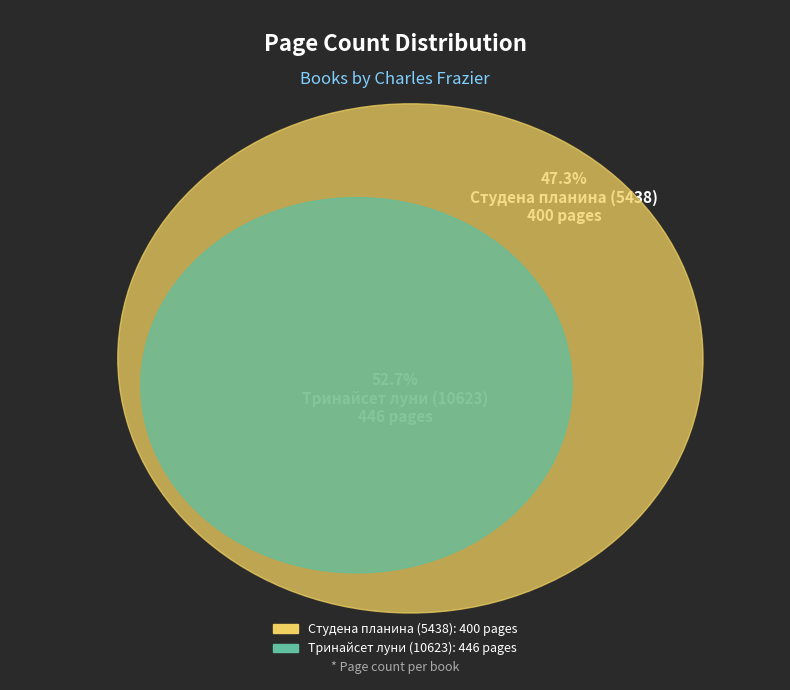

Which slice represents more than half of the pie?

Тринайсет луни (10623)